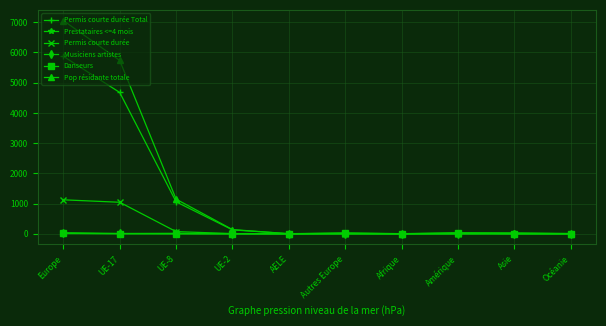

What is the lowest value of the Pop résidante totale series?

3